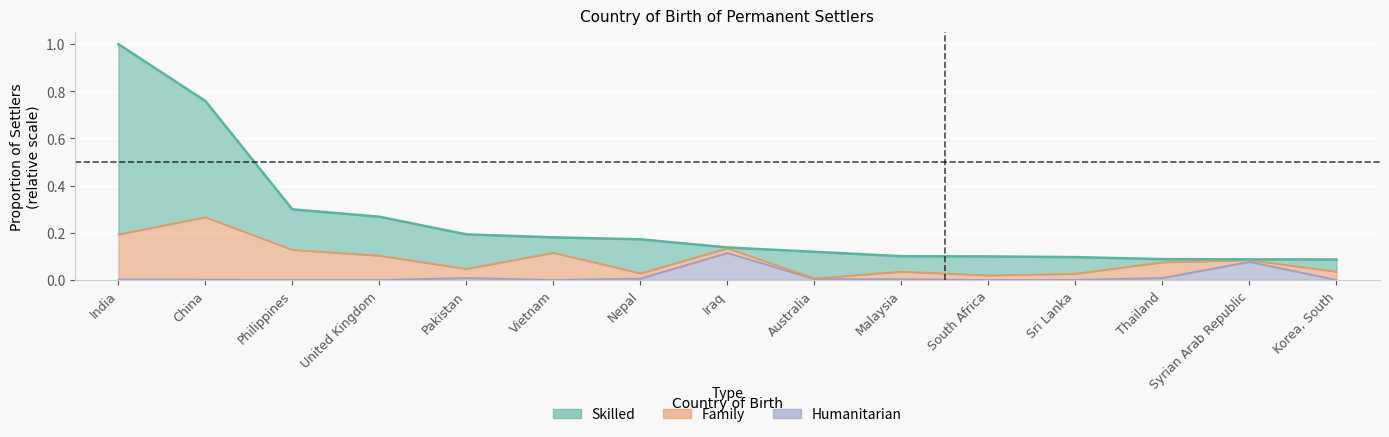

What is the difference between the second highest and minimum values in the Skilled series?

0.7